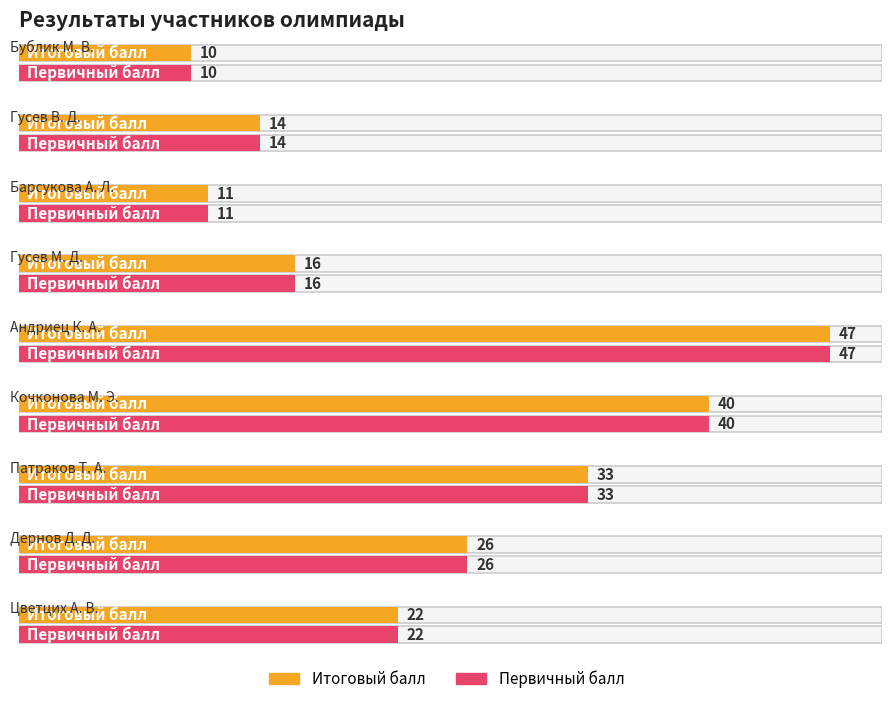

Which category has the lowest value in the Первичный балл series?

Бублик М. В.